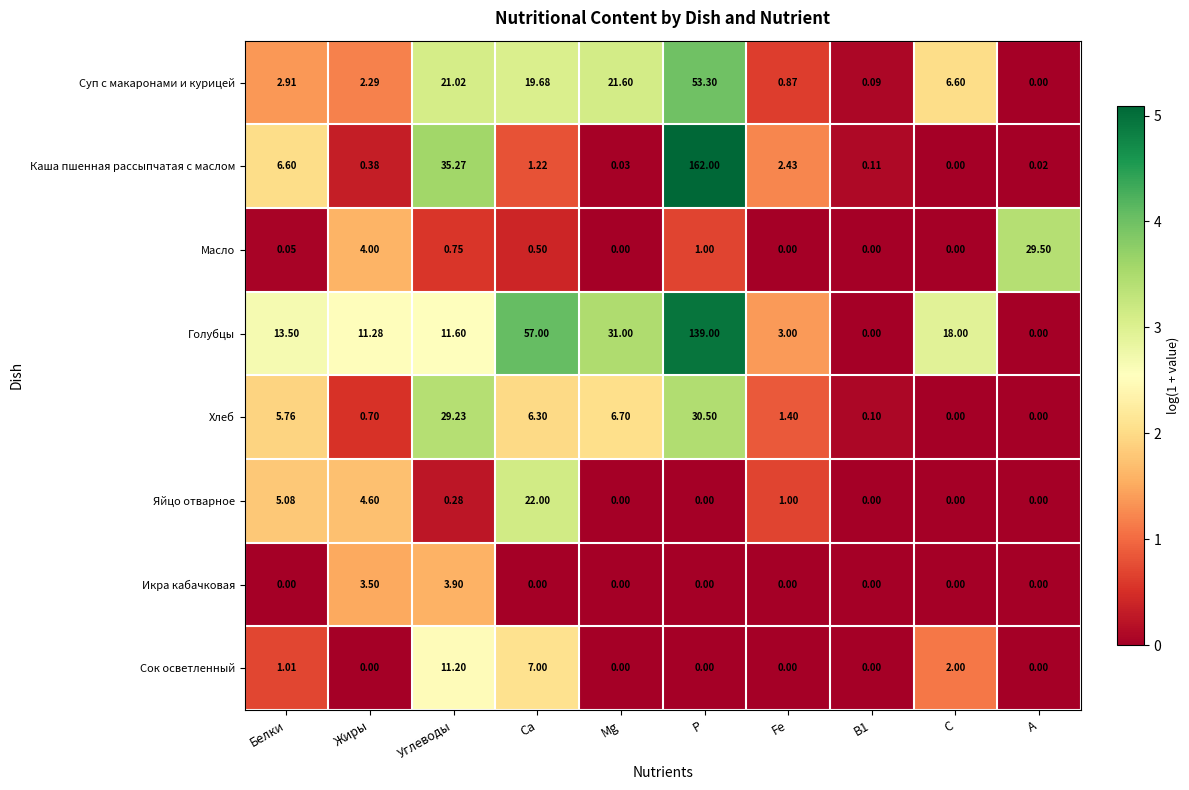

List the series in order of their peak value, lowest first.

Икра кабачковая, Сок осветленный, Яйцо отварное, Масло, Хлеб, Суп с макаронами и курицей, Голубцы, Каша пшенная рассыпчатая с маслом